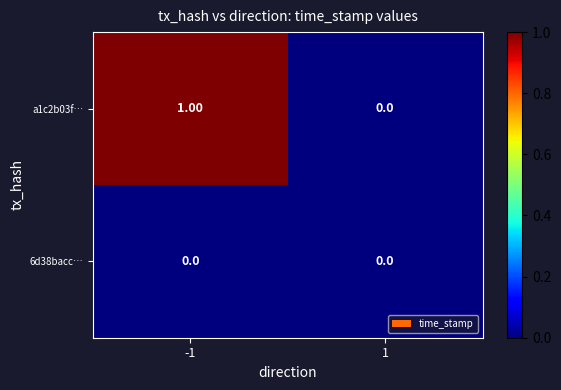

Which series has the largest range (max minus min)?

a1c2b03f…